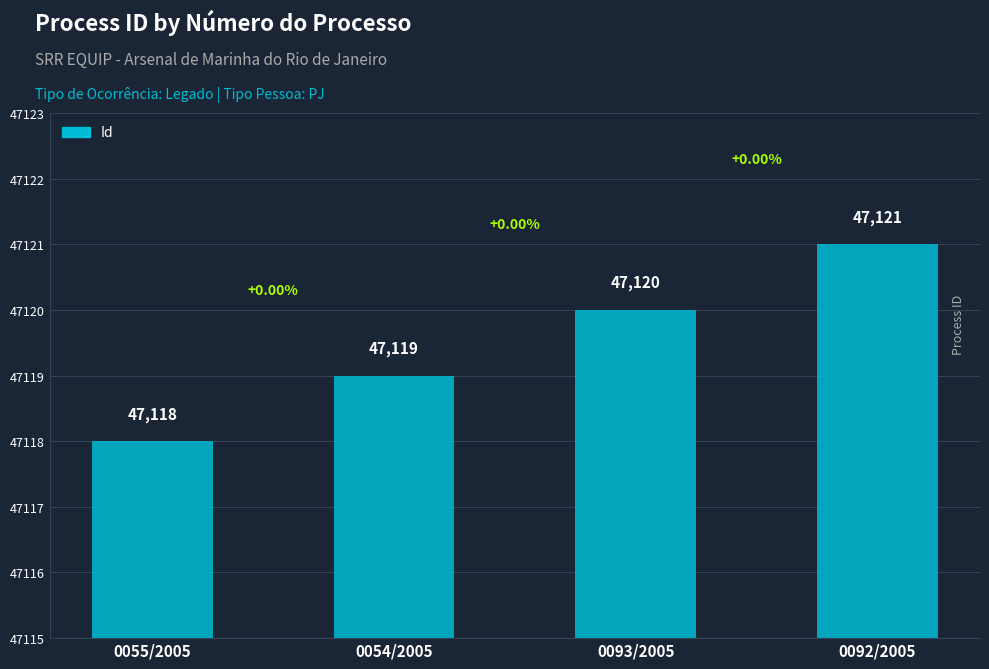

What is the greatest value displayed?

47121